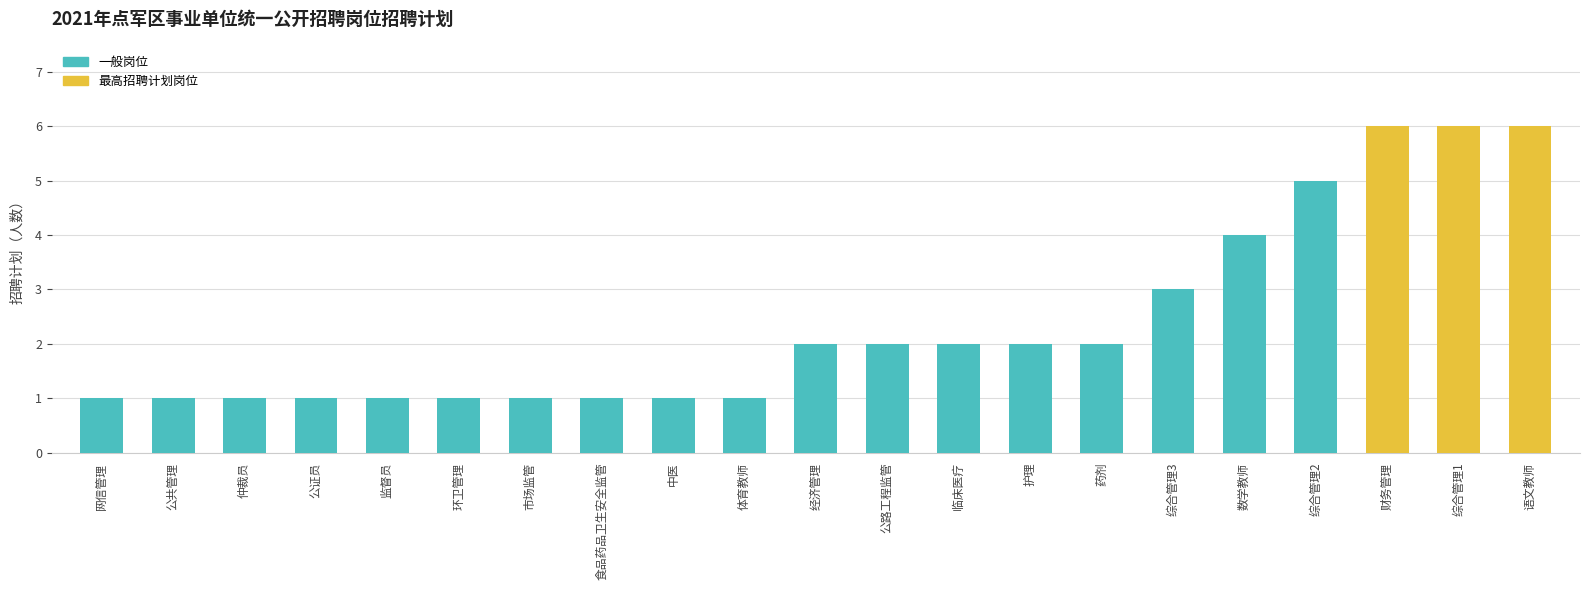

What is the difference between the second highest and second lowest values?

5